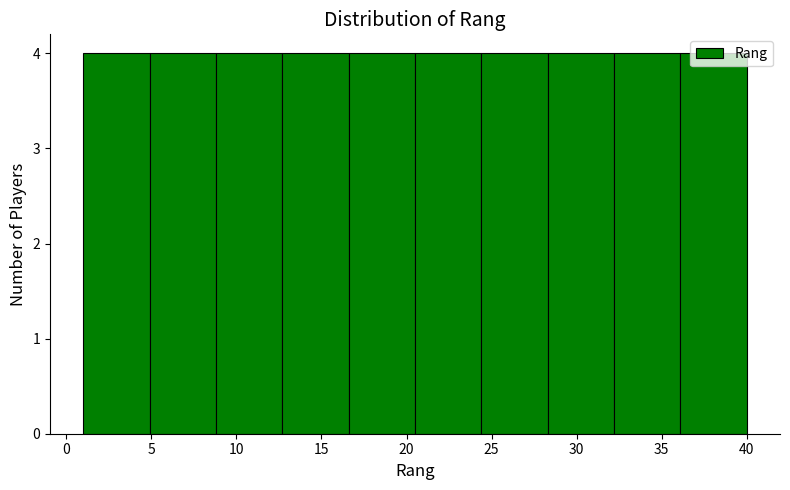

Reading left to right, list every bar in this chart as the range it spans on the x-axis followed by its height. Neither the bar edges nor the heights are printed on the chart, so give them approximately, as read against the axes.

1.0 to 4.9: 4
4.9 to 8.8: 4
8.8 to 12.7: 4
12.7 to 16.6: 4
16.6 to 20.5: 4
20.5 to 24.4: 4
24.4 to 28.3: 4
28.3 to 32.2: 4
32.2 to 36.1: 4
36.1 to 40.0: 4